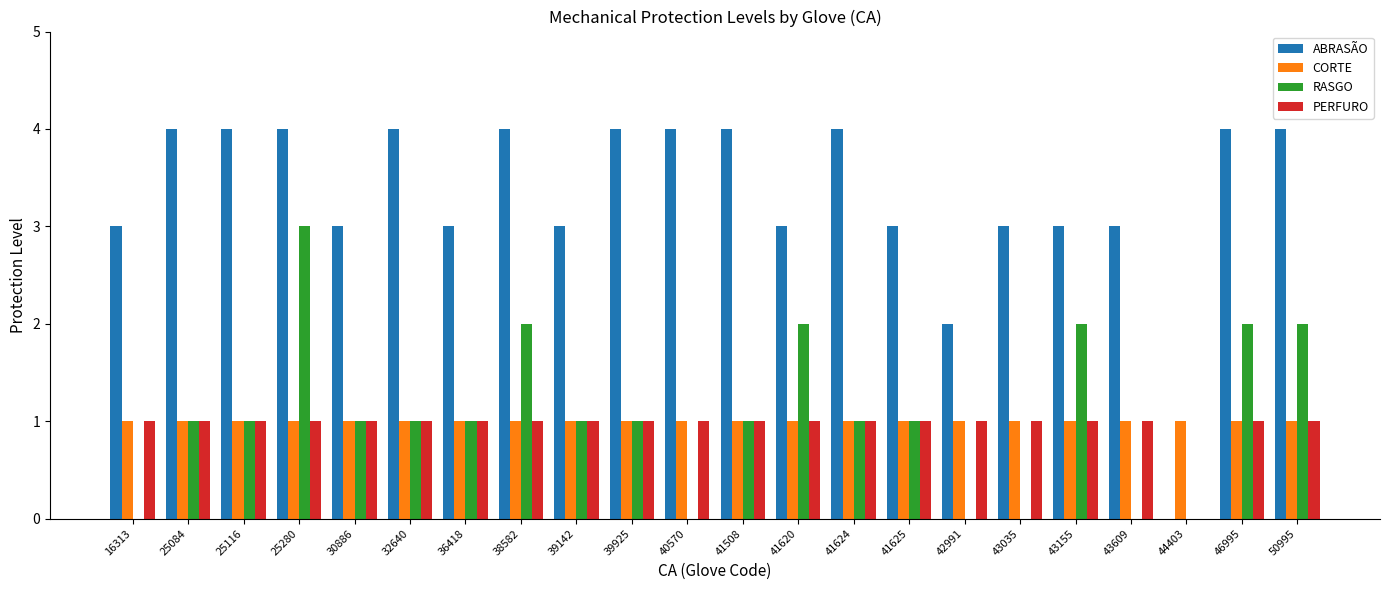

What is the maximum value for CORTE?

1